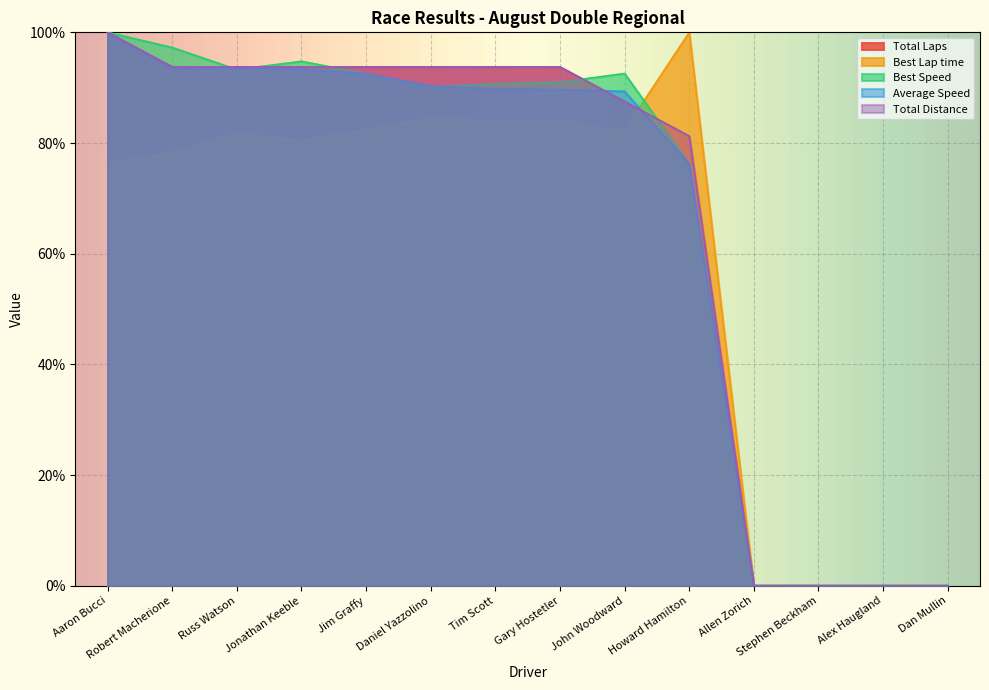

Does the chart display data point markers on the line(s)?

No